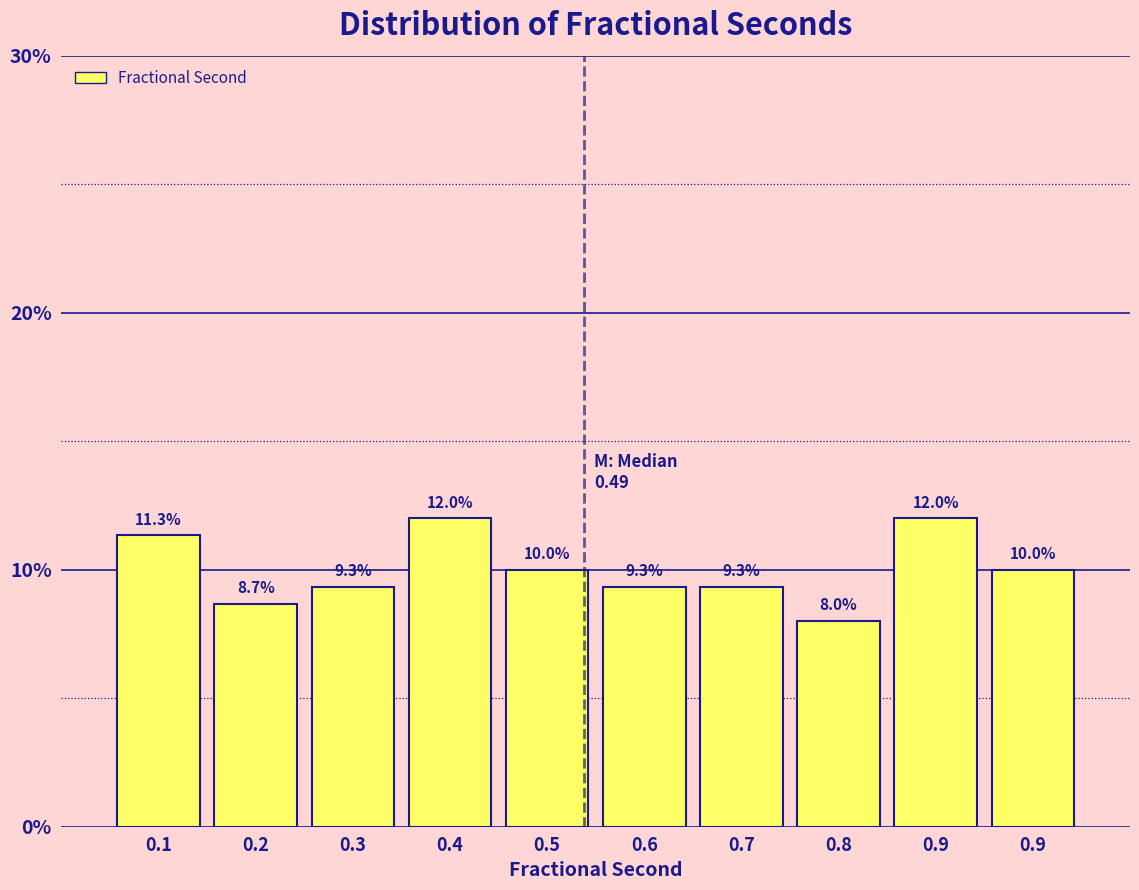

How many data points are less than 10?

5